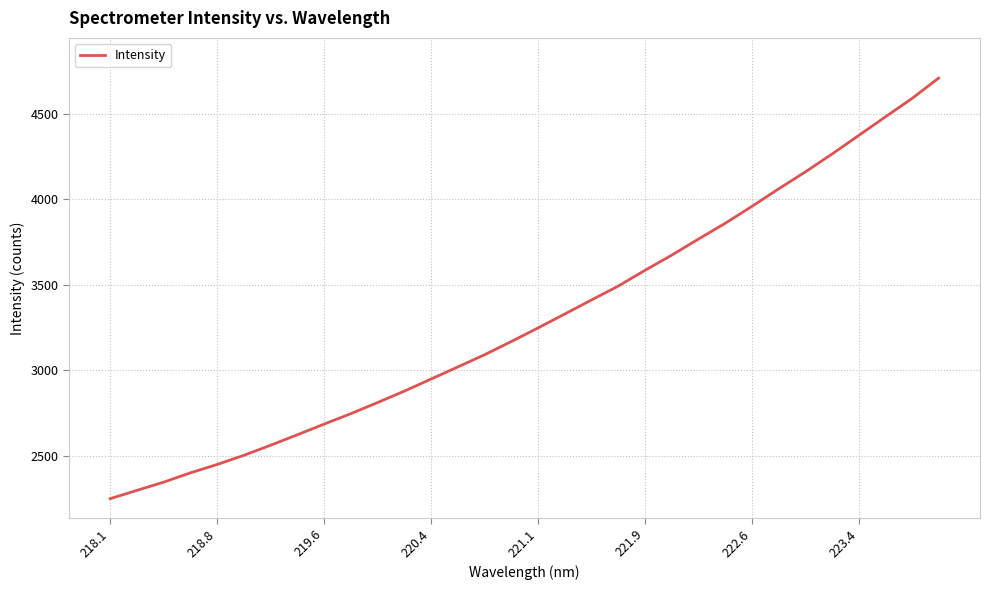

How many series are shown in this chart?

1